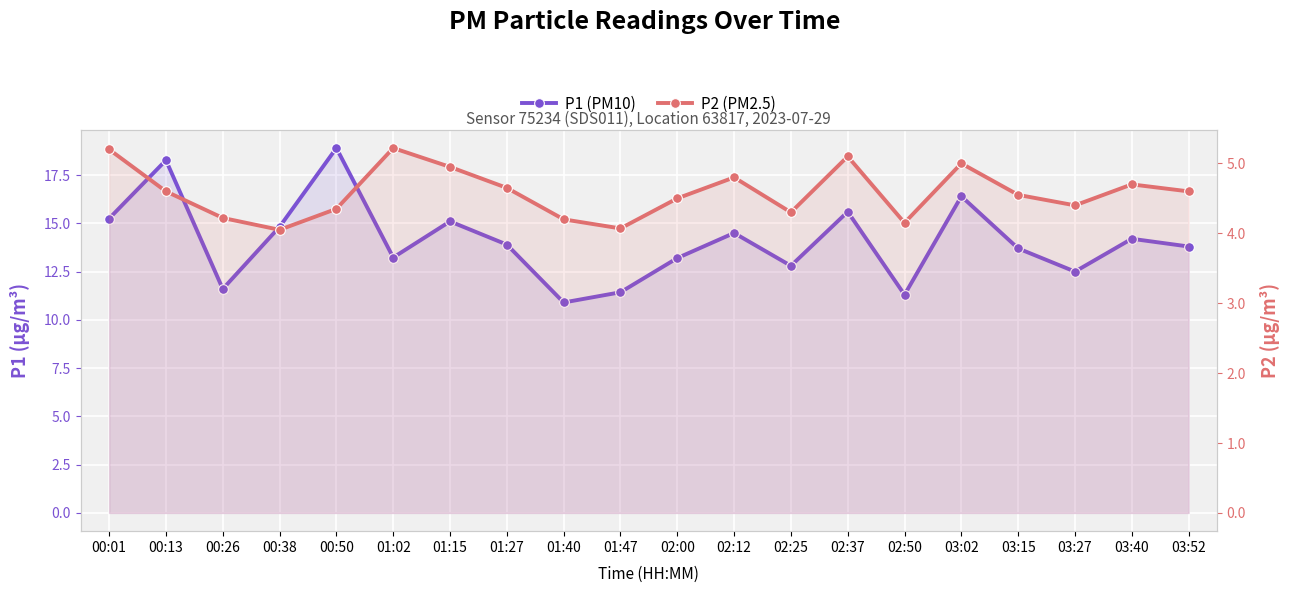

In P1 (PM10), how many points are higher than both neighbors (excluding endpoints)?

7